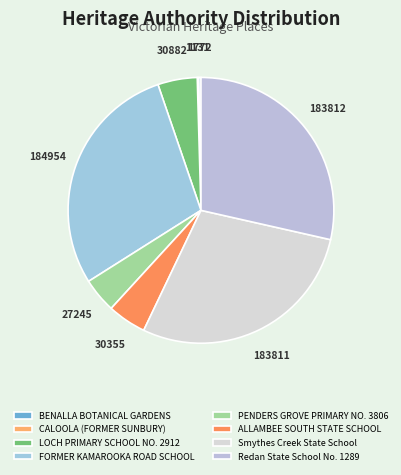

To the nearest percent, what is the average slice percentage?

12%